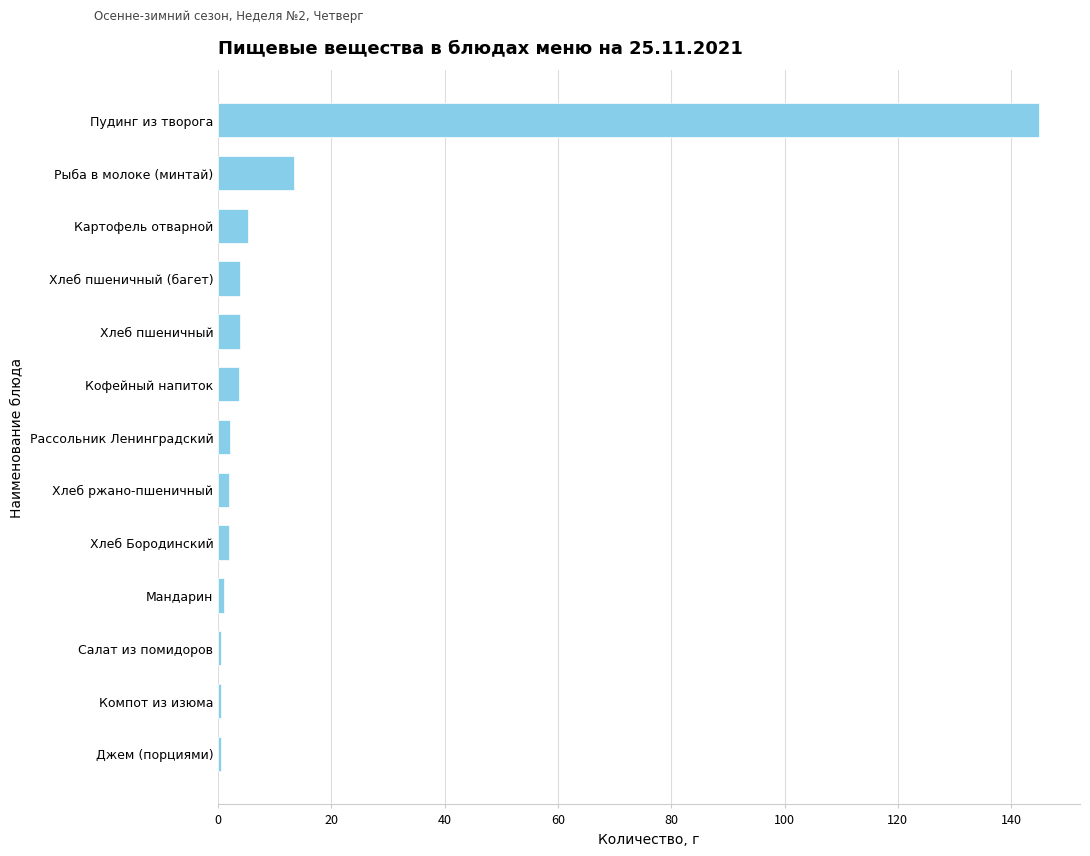

The value at Пудинг из творога is 86.3. True or false?

False